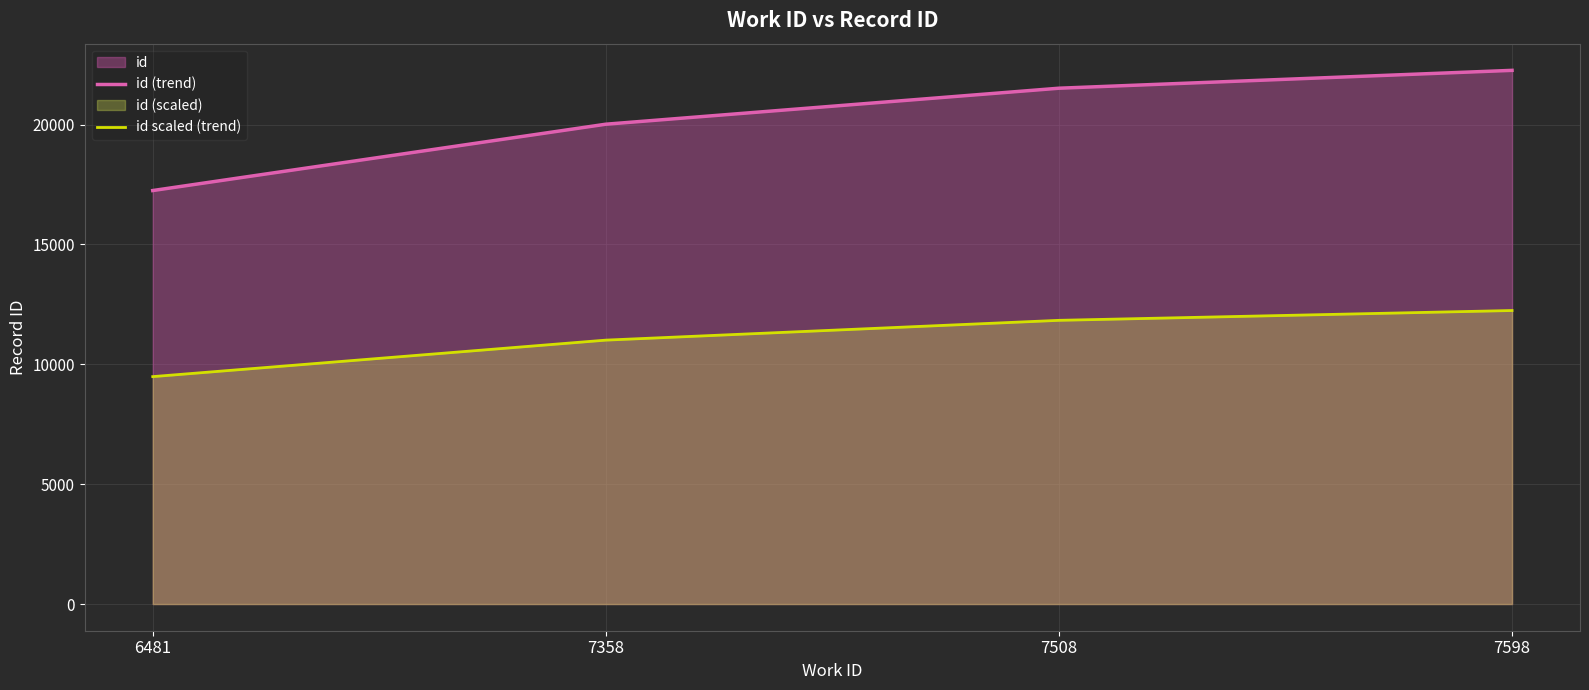

Reading left to right, extract all data points from this chart.

id (trend): 6481=17246.0	7358=20013.0	7508=21514.0	7598=22259.0
id scaled (trend): 6481=9485.3	7358=11007.2	7508=11832.7	7598=12242.5